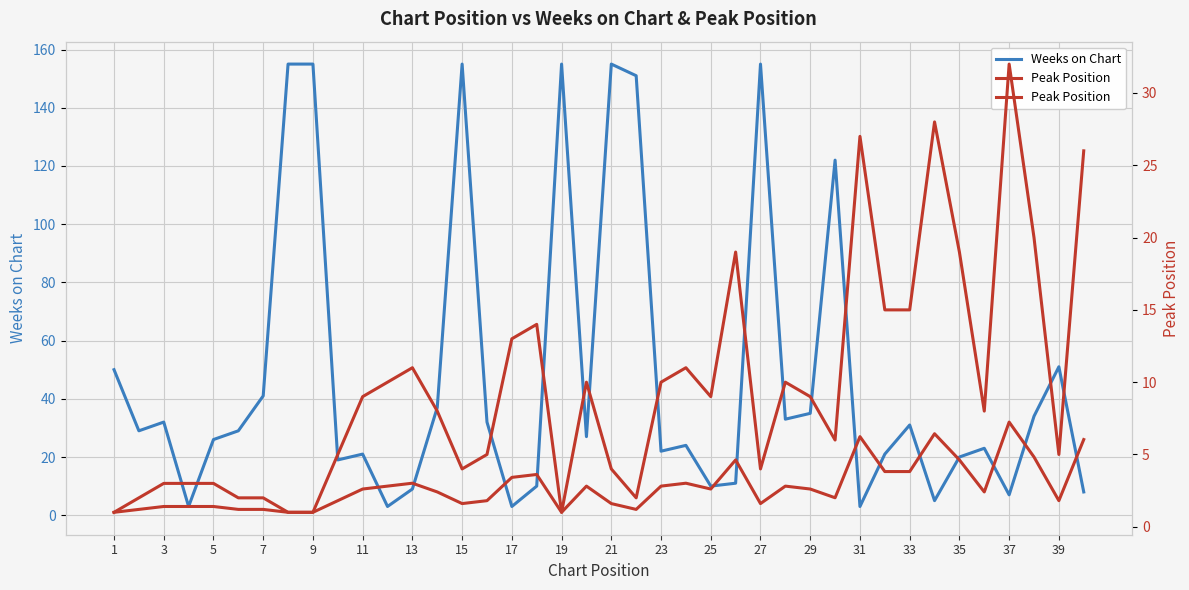

Rank the series by their maximum value, from lowest to highest.

Peak Position, Weeks on Chart